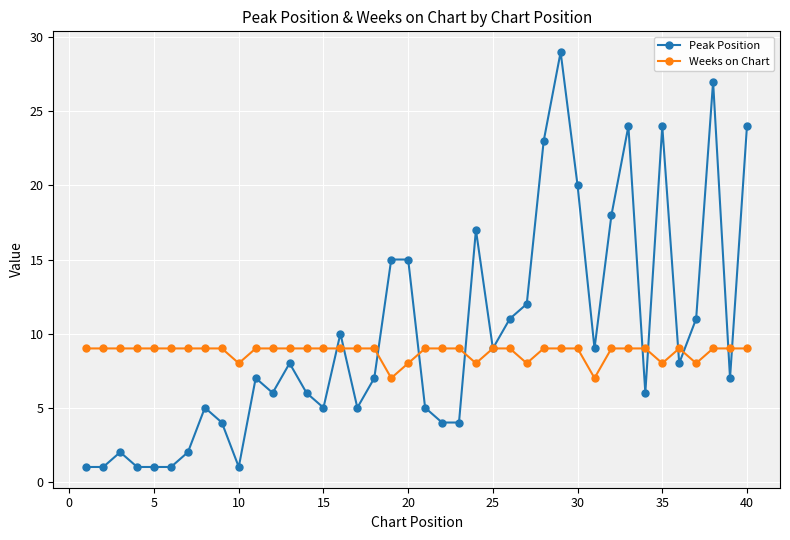

Which series has the widest spread of values?

Peak Position